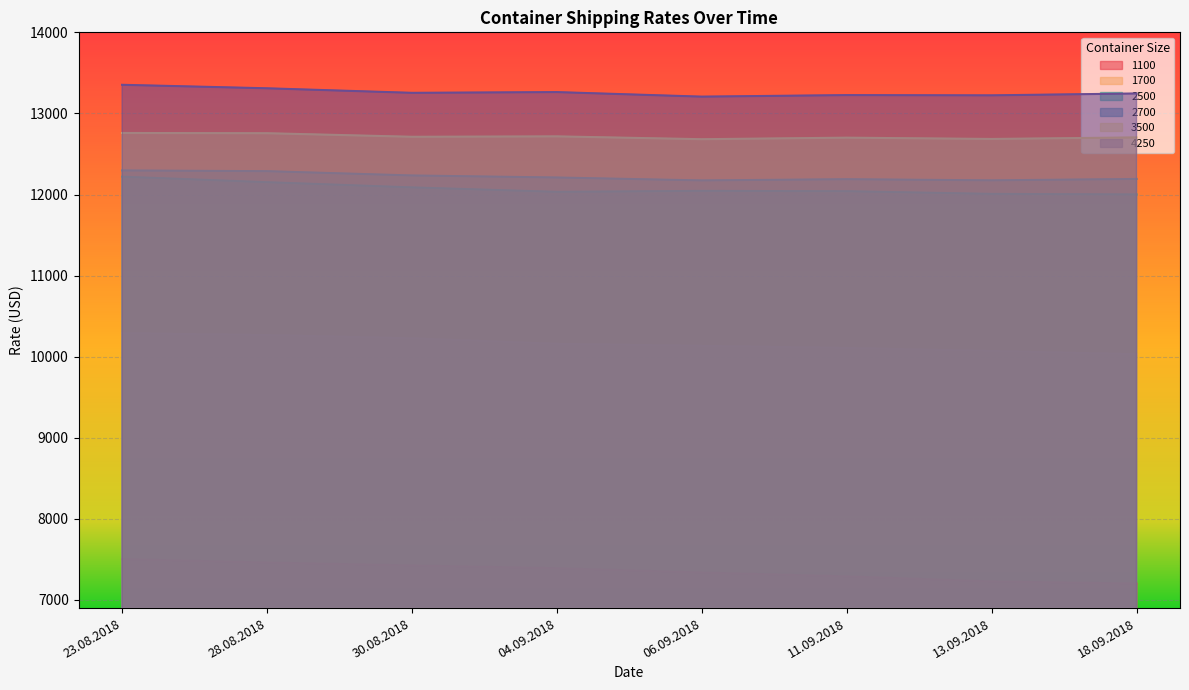

At which category is the sum across all series the highest?

23.08.2018